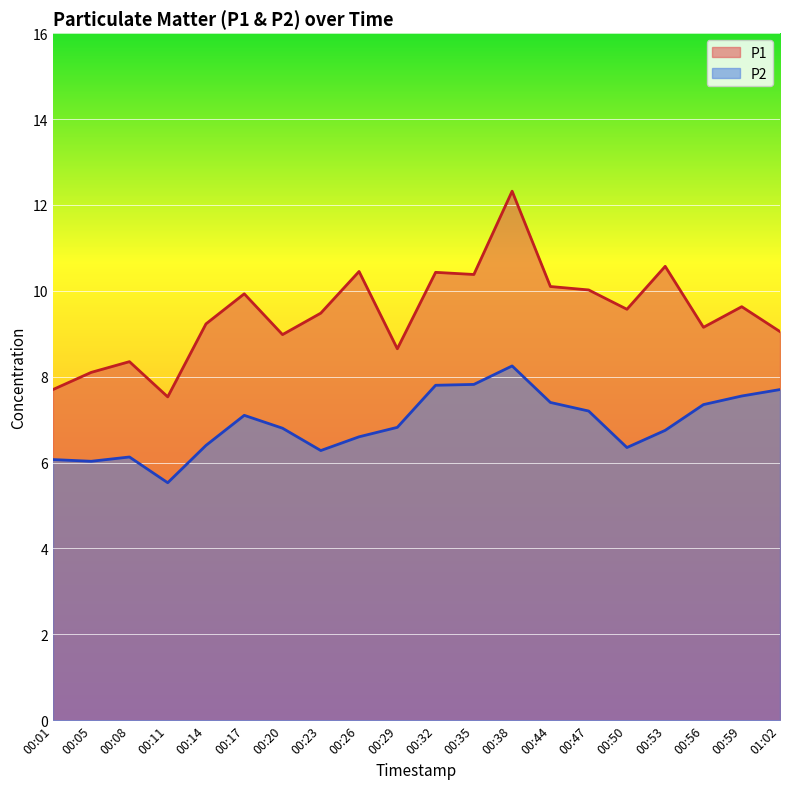

What is the total value across all series at 00:26?

17.0